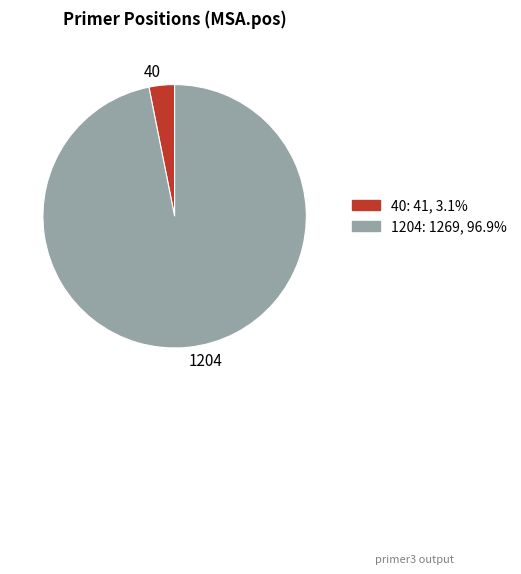

Combined, do 40: 41, 3.1% and 1204: 1269, 96.9% account for over 50%?

Yes